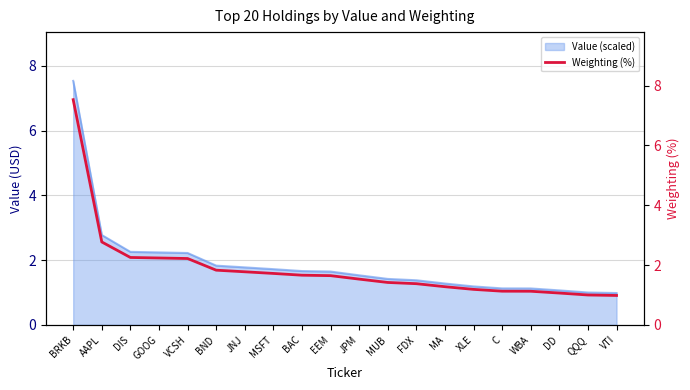

What is the change in value from EEM to VTI?

-0.7